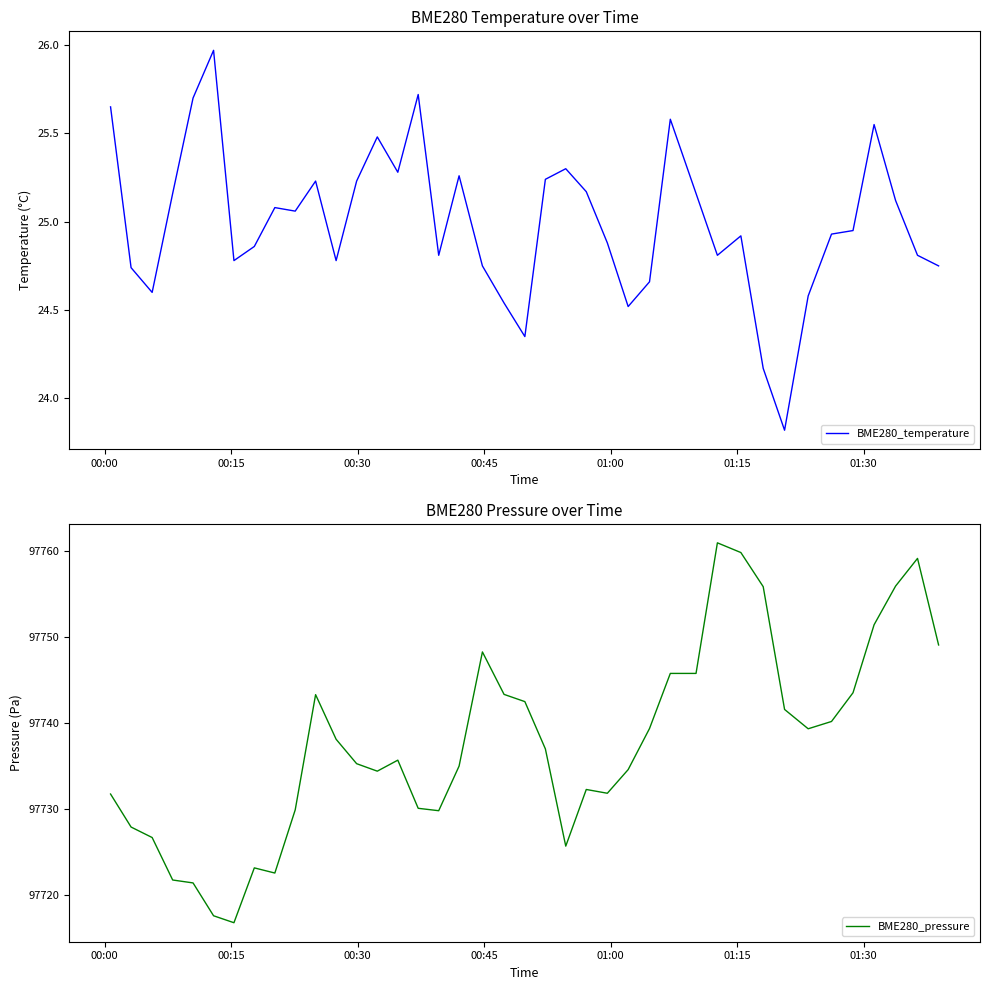

List the series in order of their peak value, lowest first.

BME280_temperature, BME280_pressure